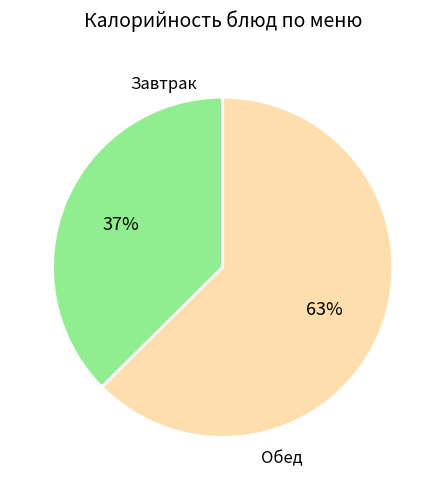

Is there any slice that represents more than half of the pie?

Yes